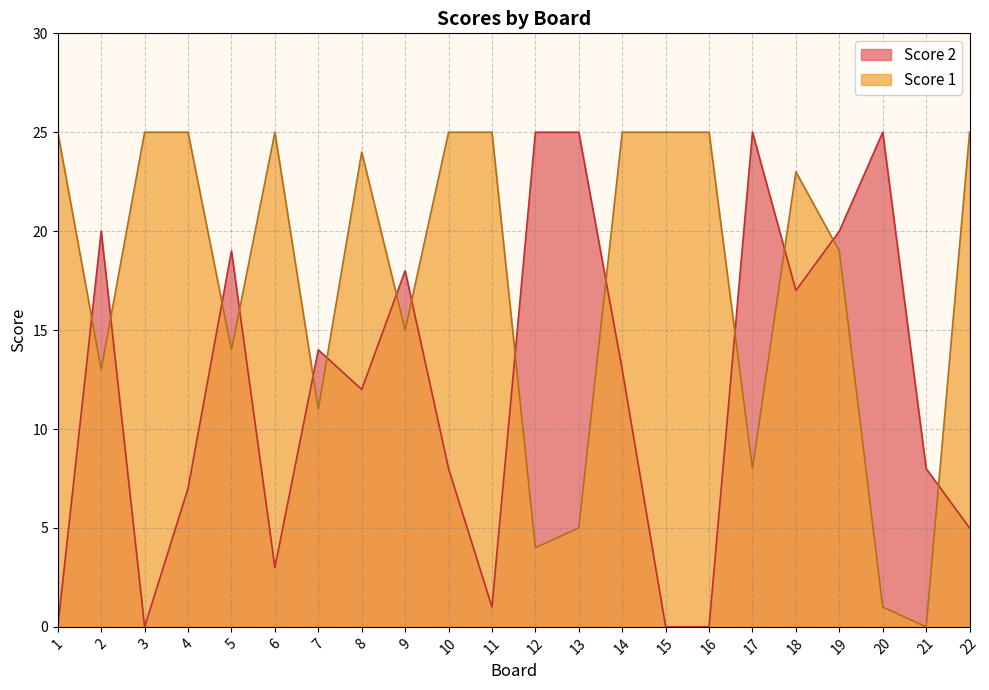

Reading right to left, extract all data points from this chart.

Score 2: 5	8	25	20	17	25	0	0	13	25	25	1	8	18	12	14	3	19	7	0	20	0
Score 1: 25	0	1	19	23	8	25	25	25	5	4	25	25	15	24	11	25	14	25	25	13	25